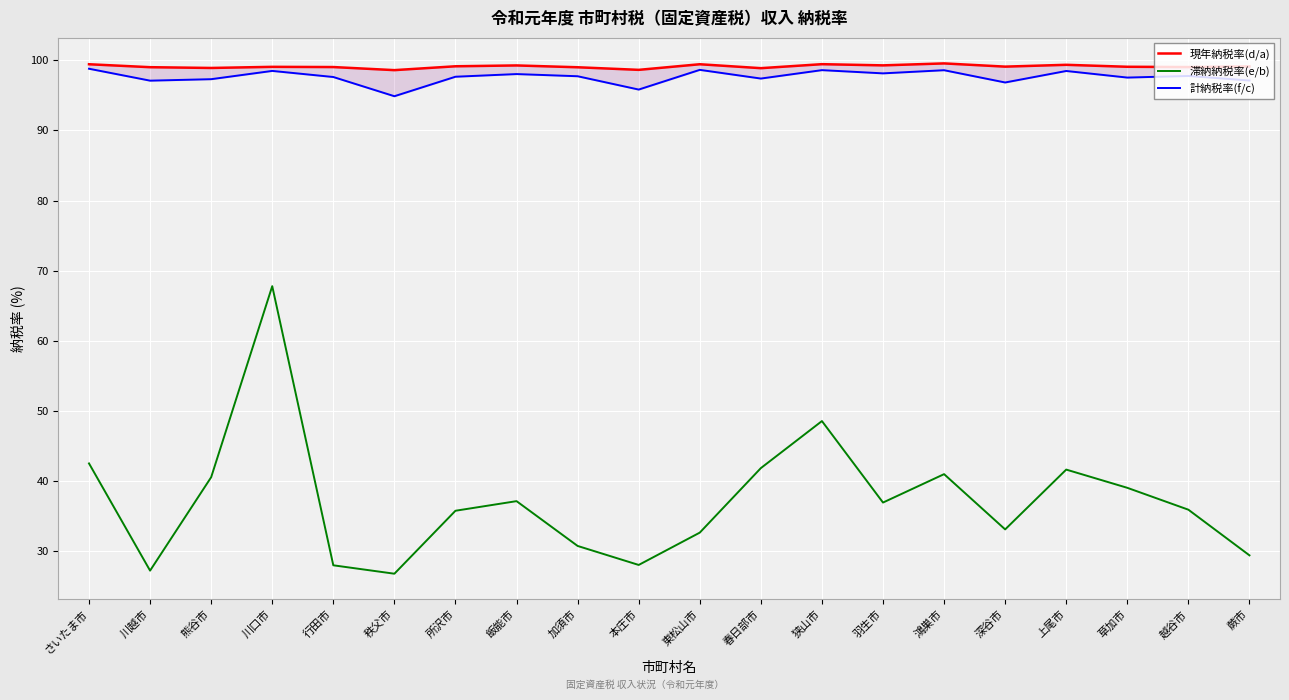

What is the label of the 6th point from the left?

秩父市